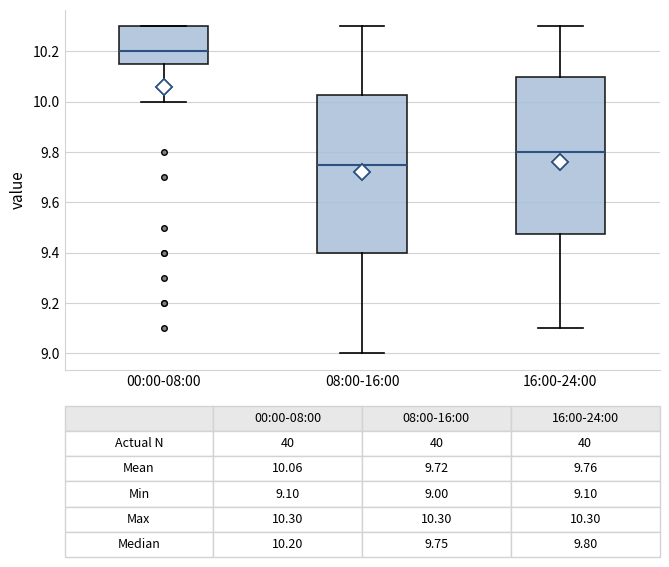

Which box has the lowest median line?

08:00-16:00